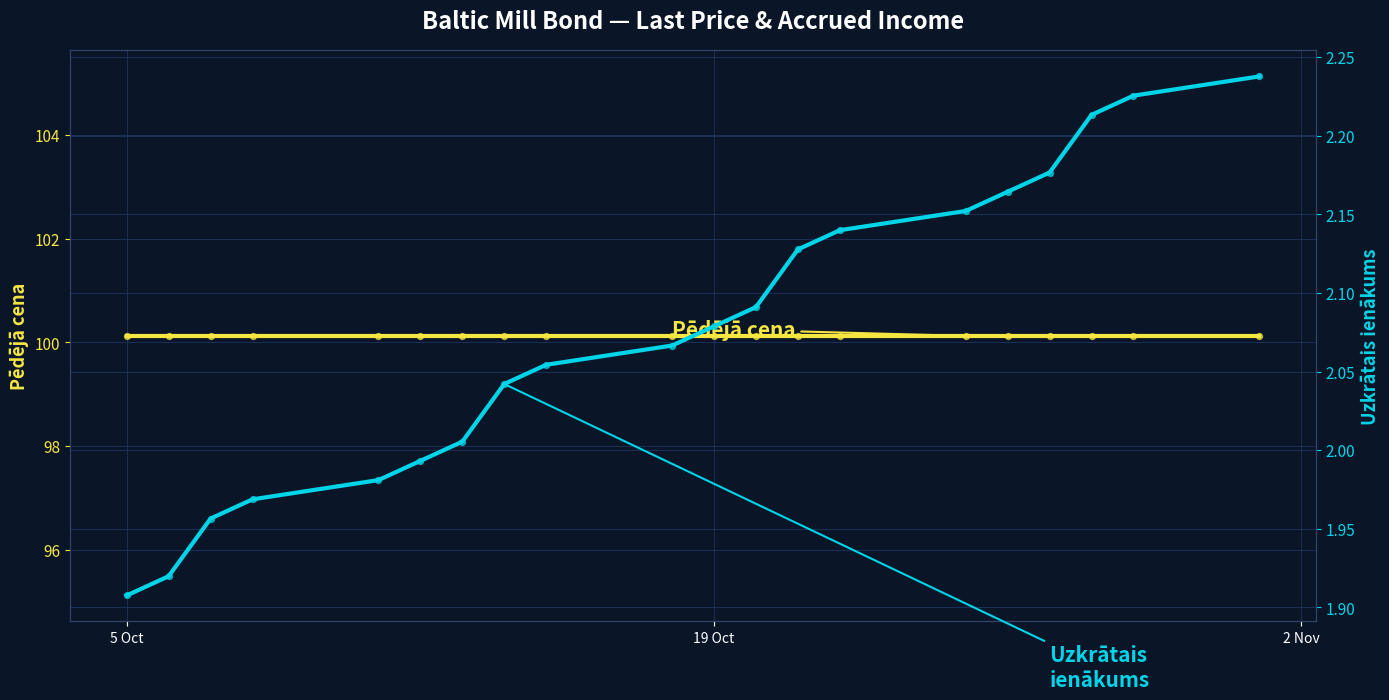

Which series reaches the maximum Y coordinate?

Pēdējā cena (line)